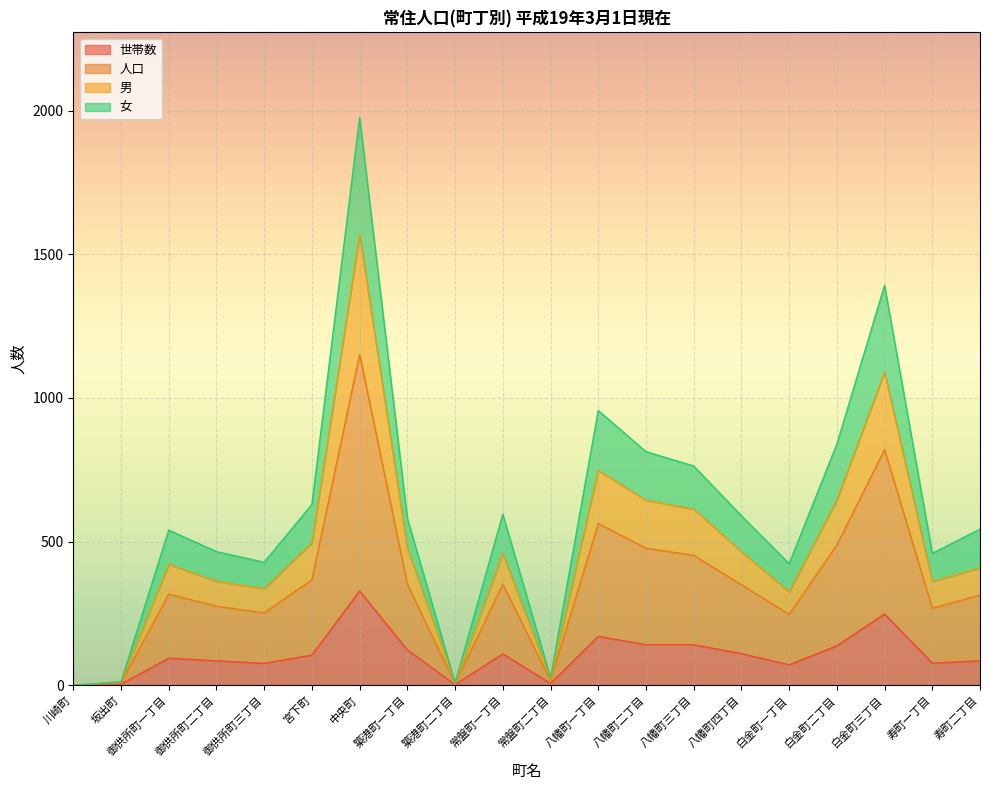

List the series in order of their overall mean, lowest first.

世帯数, 女, 男, 人口